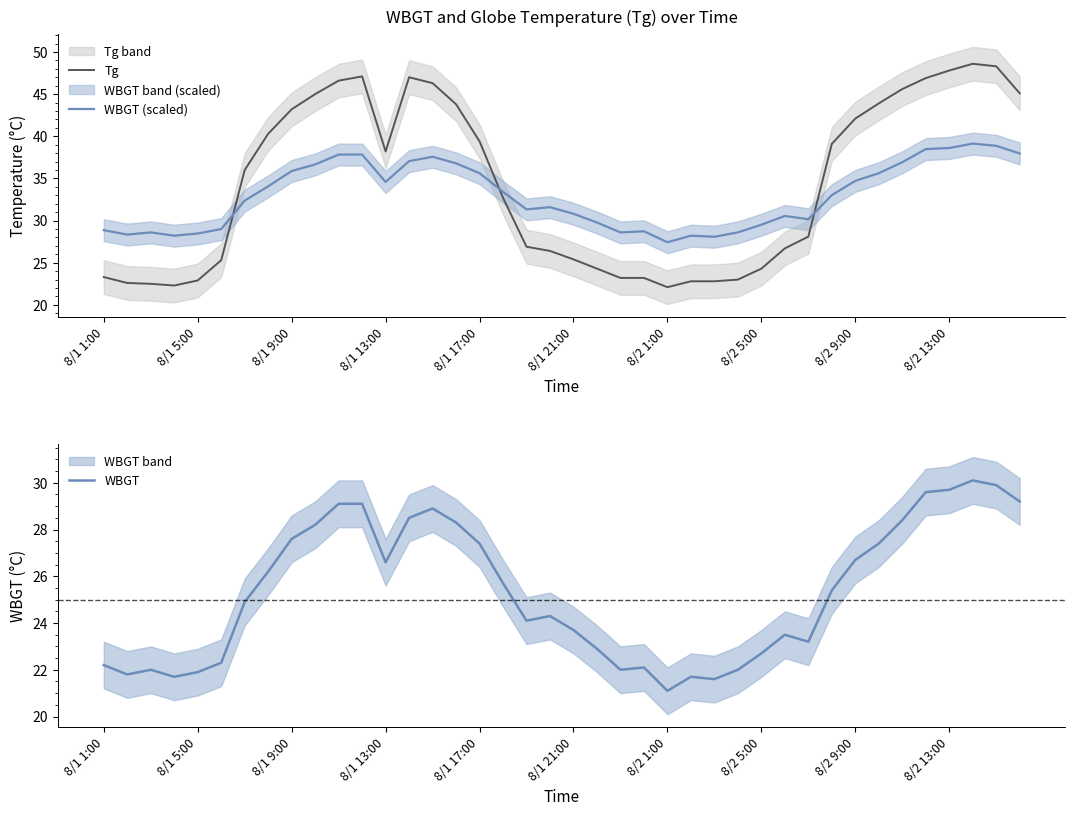

Does the chart display data point markers on the line(s)?

No